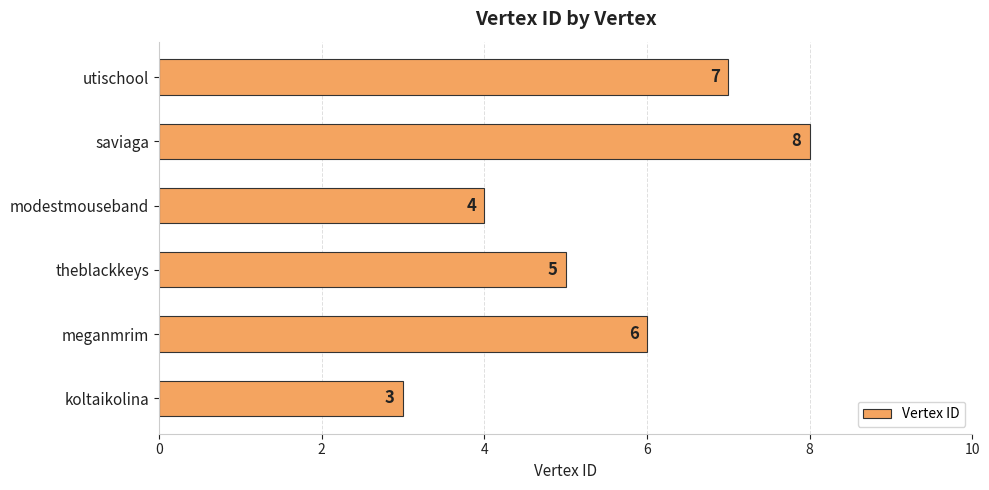

What is the minimum value shown in the chart?

3